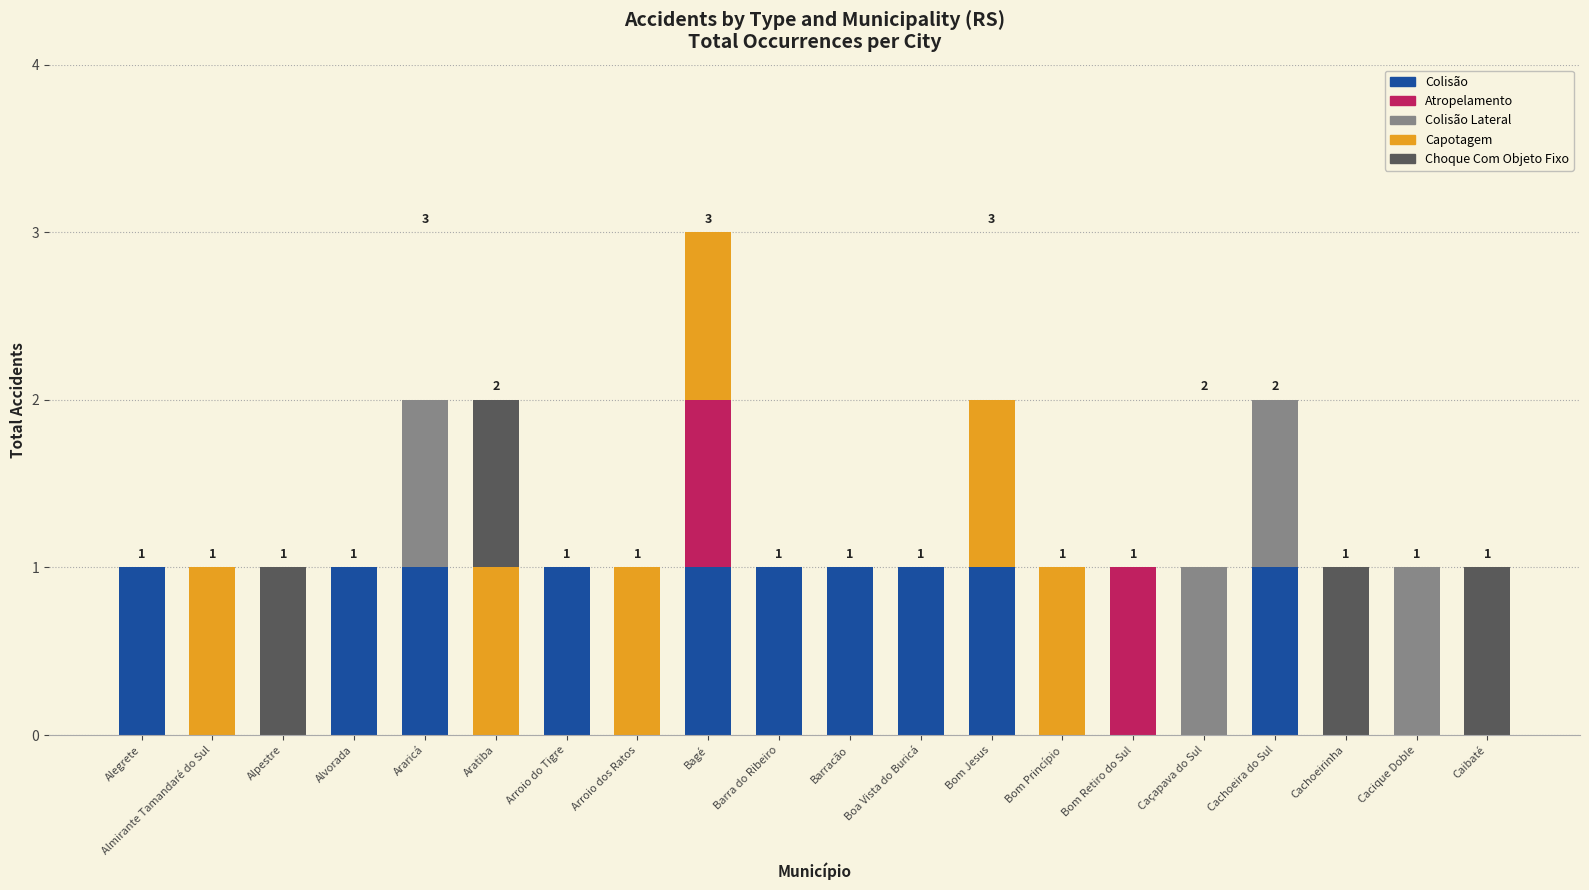

Is it true that Colisão equals 0 at Cacique Doble?

True